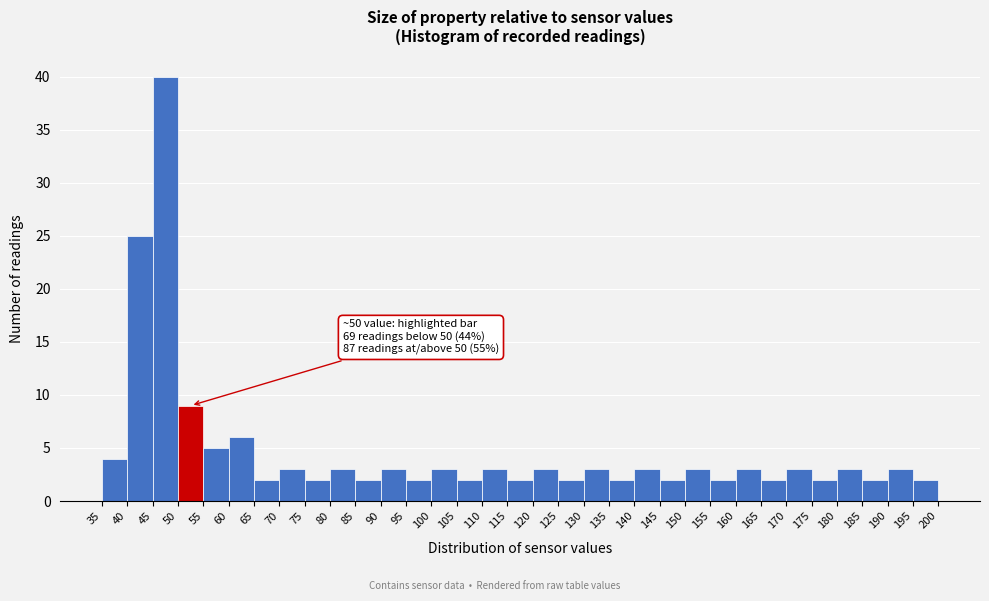

Over which range of the x-axis is the bar tallest?

45 to 50